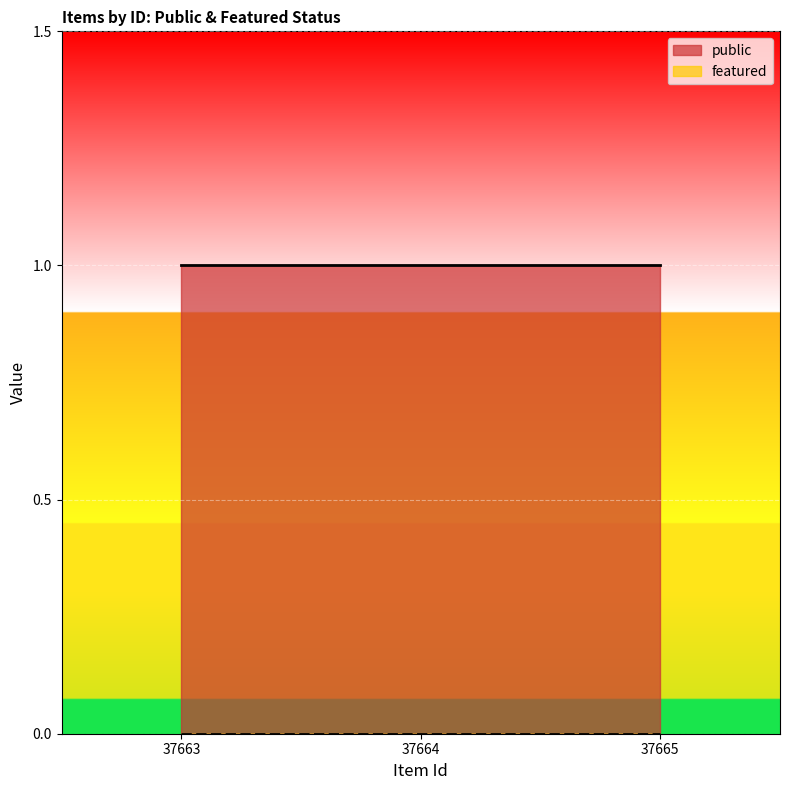

The featured series shows 0 at 37665. True or false?

True